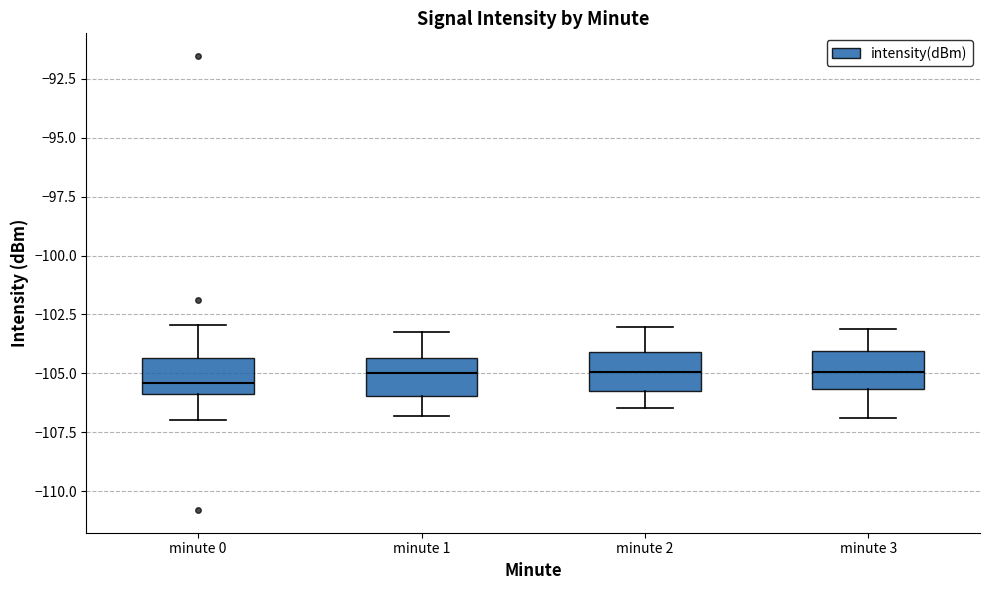

Reading left to right, read every box against the y-axis: the position of its median line, the range the box covers, and the ends of its whiskers. The values are not printed on the chart, so give them approximately, as read against the axis.

minute 0: median -105.5, box -106.0 to -104.5, whiskers -107.0 to -103.0
minute 1: median -105.0, box -106.0 to -104.5, whiskers -107.0 to -103.0
minute 2: median -105.0, box -106.0 to -104.0, whiskers -106.5 to -103.0
minute 3: median -105.0, box -105.5 to -104.0, whiskers -107.0 to -103.0